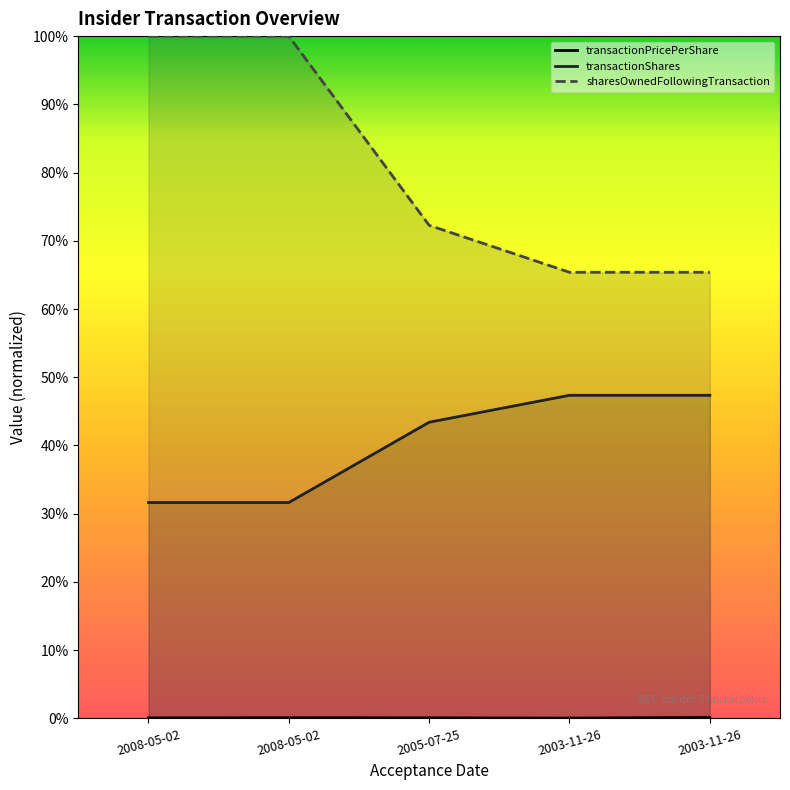

Does the chart have visible grid lines?

No